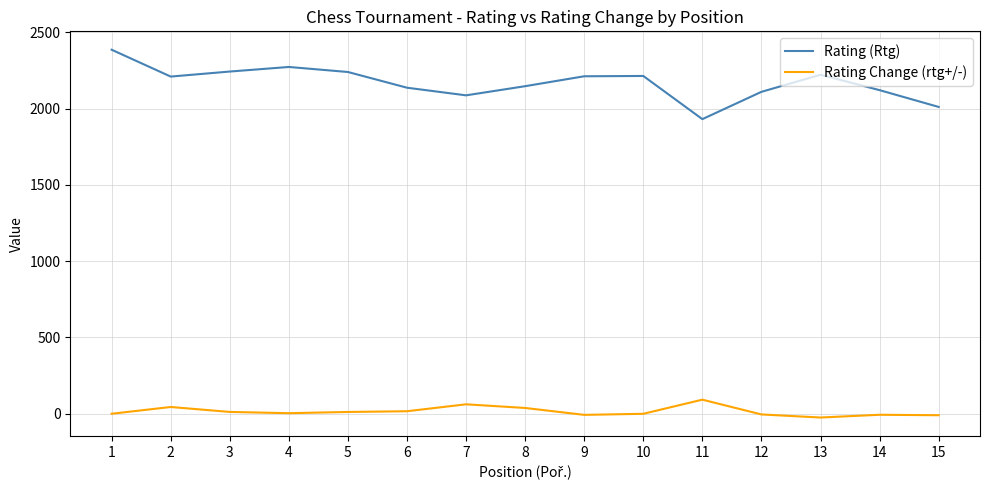

How many values in the Rating Change (rtg+/-) series exceed 3?

8